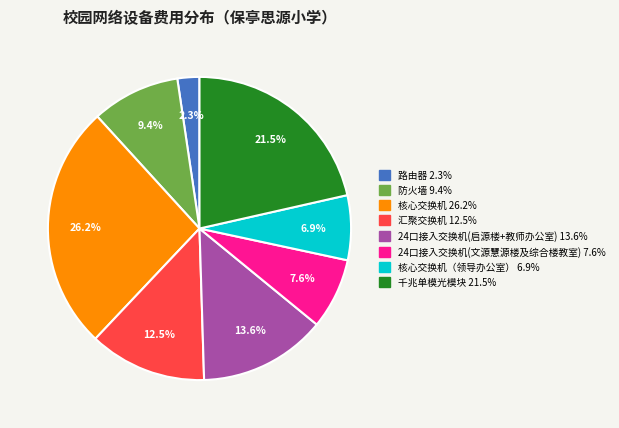

Is there a majority slice in this chart?

No